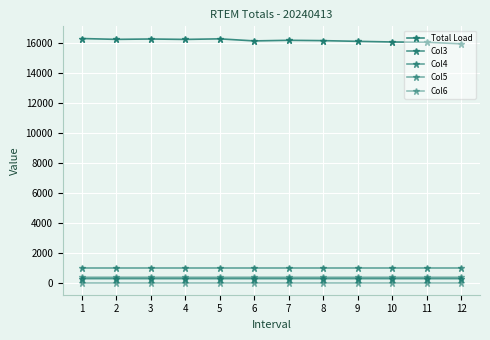

Reading left to right, what are all the values shown in this chart?

Total Load: 16322.1	16266.3	16290.9	16263.3	16301.0	16163.2	16203.6	16181.4	16134.6	16091.4	16073.2	15966.4
Col3: 259.3	259.2	259.2	259.2	259.3	259.2	259.3	259.3	259.2	259.3	259.2	259.2
Col4: 939.6	939.6	939.6	939.6	939.6	939.6	939.6	939.6	939.6	939.6	939.6	939.6
Col5: 351.1	351.2	351.2	351.2	351.1	351.2	351.1	351.1	351.2	351.1	351.2	351.2
Col6: 0.0	0.0	0.0	0.0	0.0	0.0	0.0	0.0	0.0	0.0	0.0	0.0